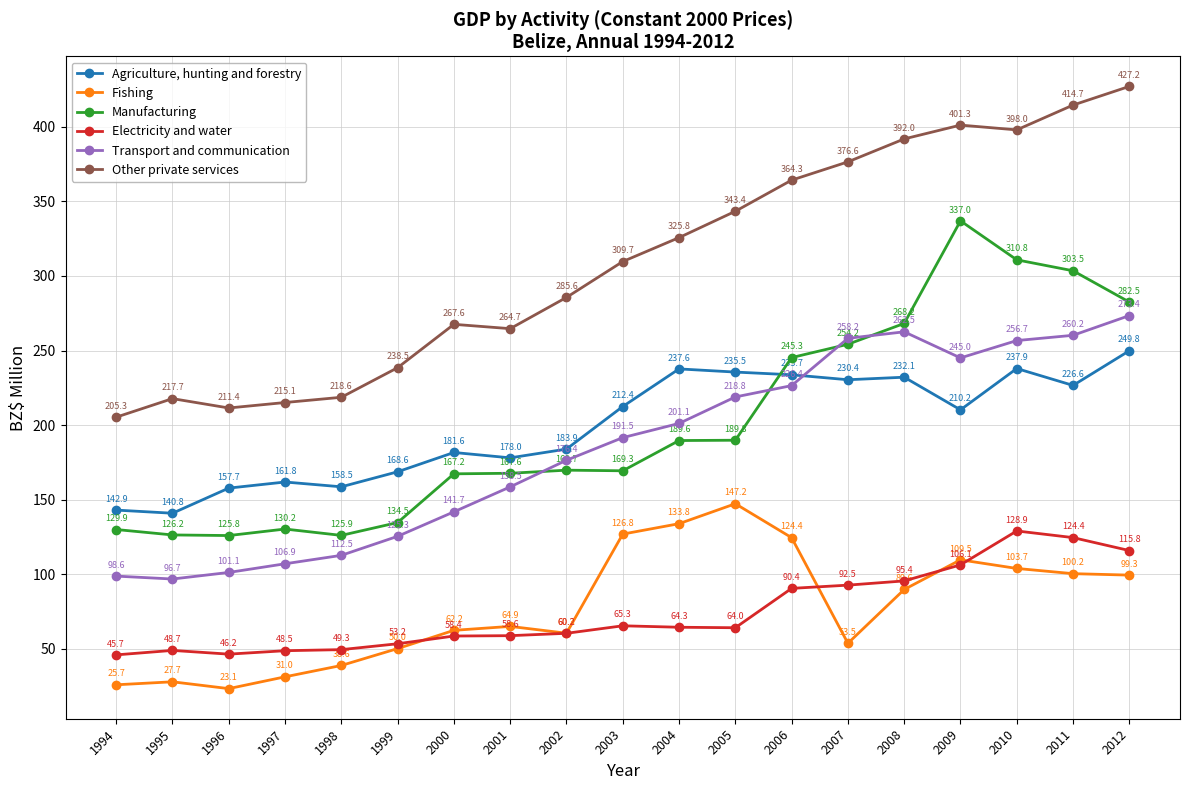

True or false: Manufacturing and Transport and communication cross at least once.

True